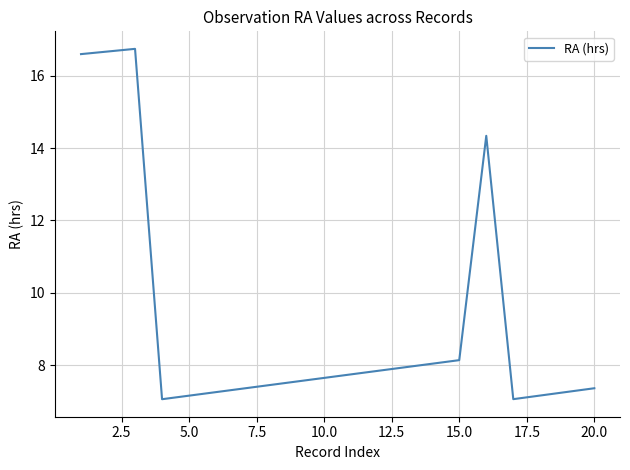

What is the difference between the maximum and minimum values?

9.7